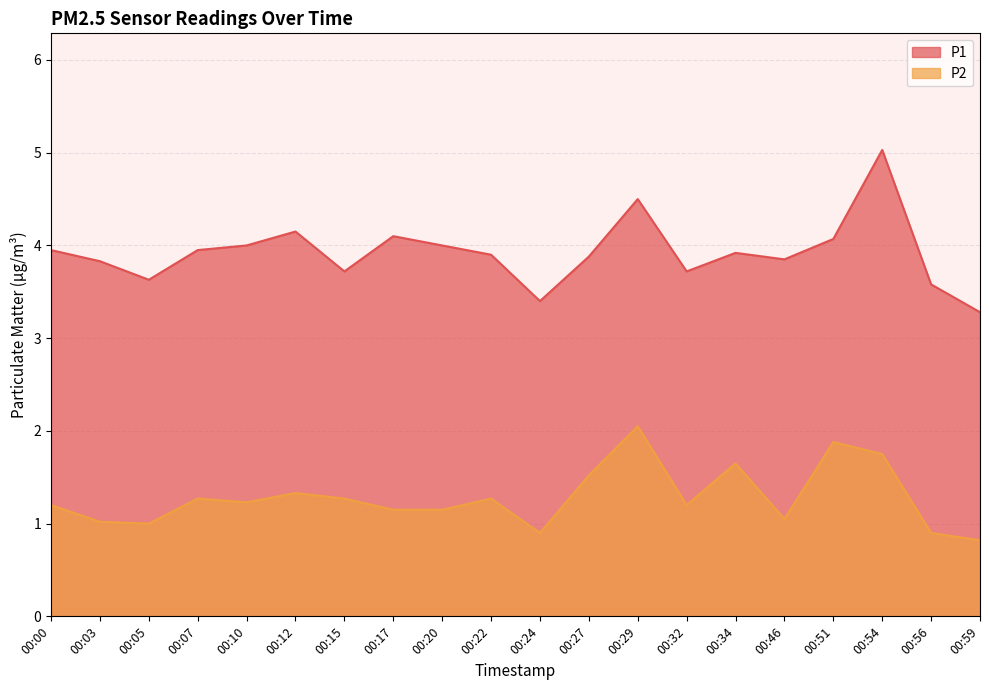

Reading right to left, list all the values displayed in this chart.

P1: 00:59=3.3	00:56=3.6	00:54=5.0	00:51=4.1	00:46=3.9	00:34=3.9	00:32=3.7	00:29=4.5	00:27=3.9	00:24=3.4	00:22=3.9	00:20=4.0	00:17=4.1	00:15=3.7	00:12=4.2	00:10=4.0	00:07=4.0	00:05=3.6	00:03=3.8	00:00=4.0
P2: 00:59=0.8	00:56=0.9	00:54=1.8	00:51=1.9	00:46=1.1	00:34=1.6	00:32=1.2	00:29=2.0	00:27=1.5	00:24=0.9	00:22=1.3	00:20=1.1	00:17=1.1	00:15=1.3	00:12=1.3	00:10=1.2	00:07=1.3	00:05=1.0	00:03=1.0	00:00=1.2